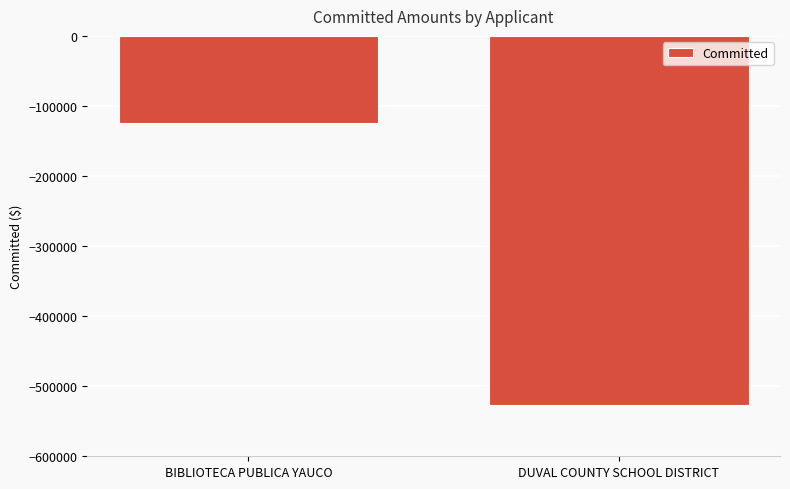

At which category does the chart reach its minimum across all series?

DUVAL COUNTY SCHOOL DISTRICT